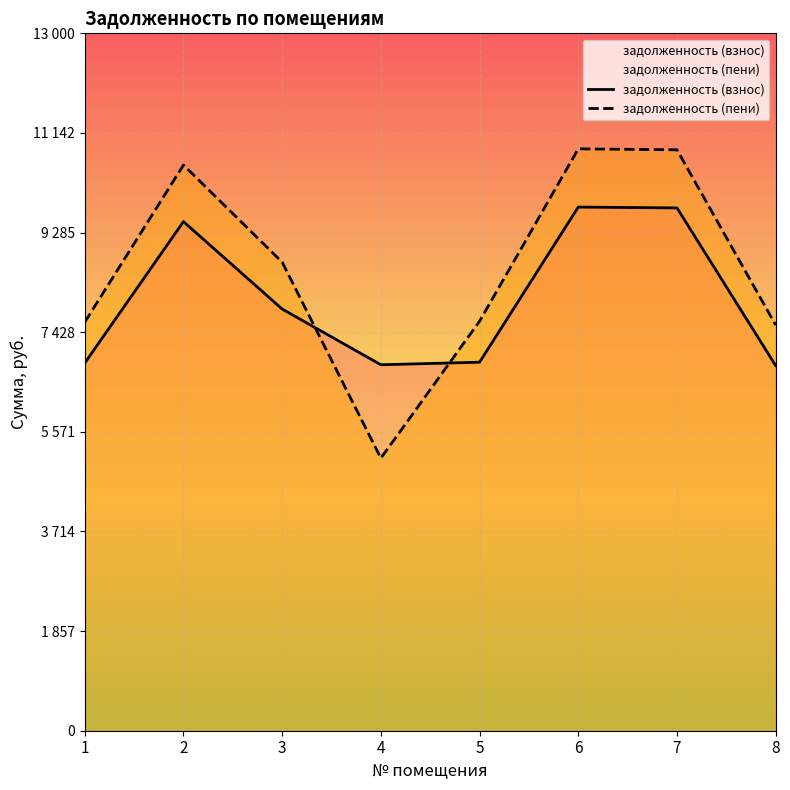

In задолженность (взнос), how many points are higher than both neighbors (excluding endpoints)?

2